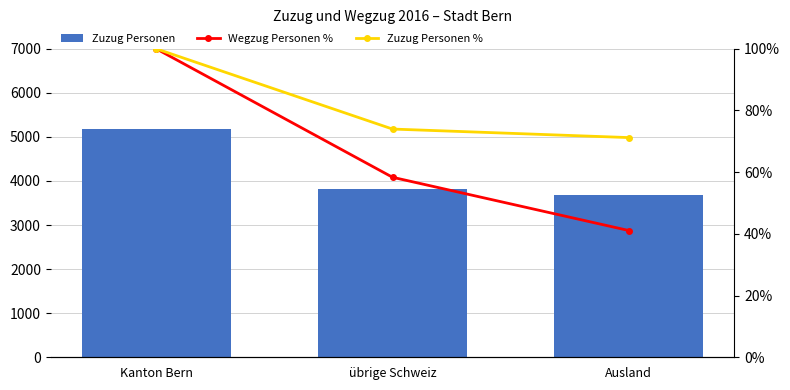

What is the difference between the maximum and minimum values in the Wegzug Personen % series?

0.6